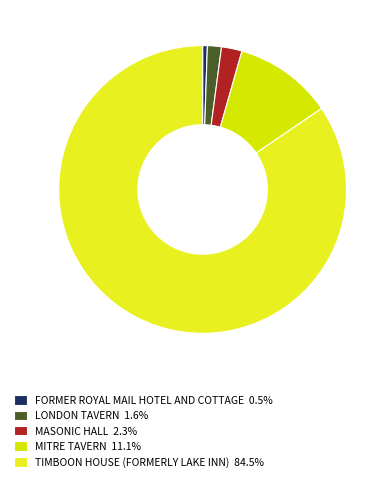

Which has a higher value, LONDON TAVERN or TIMBOON HOUSE (FORMERLY LAKE INN)?

TIMBOON HOUSE (FORMERLY LAKE INN)